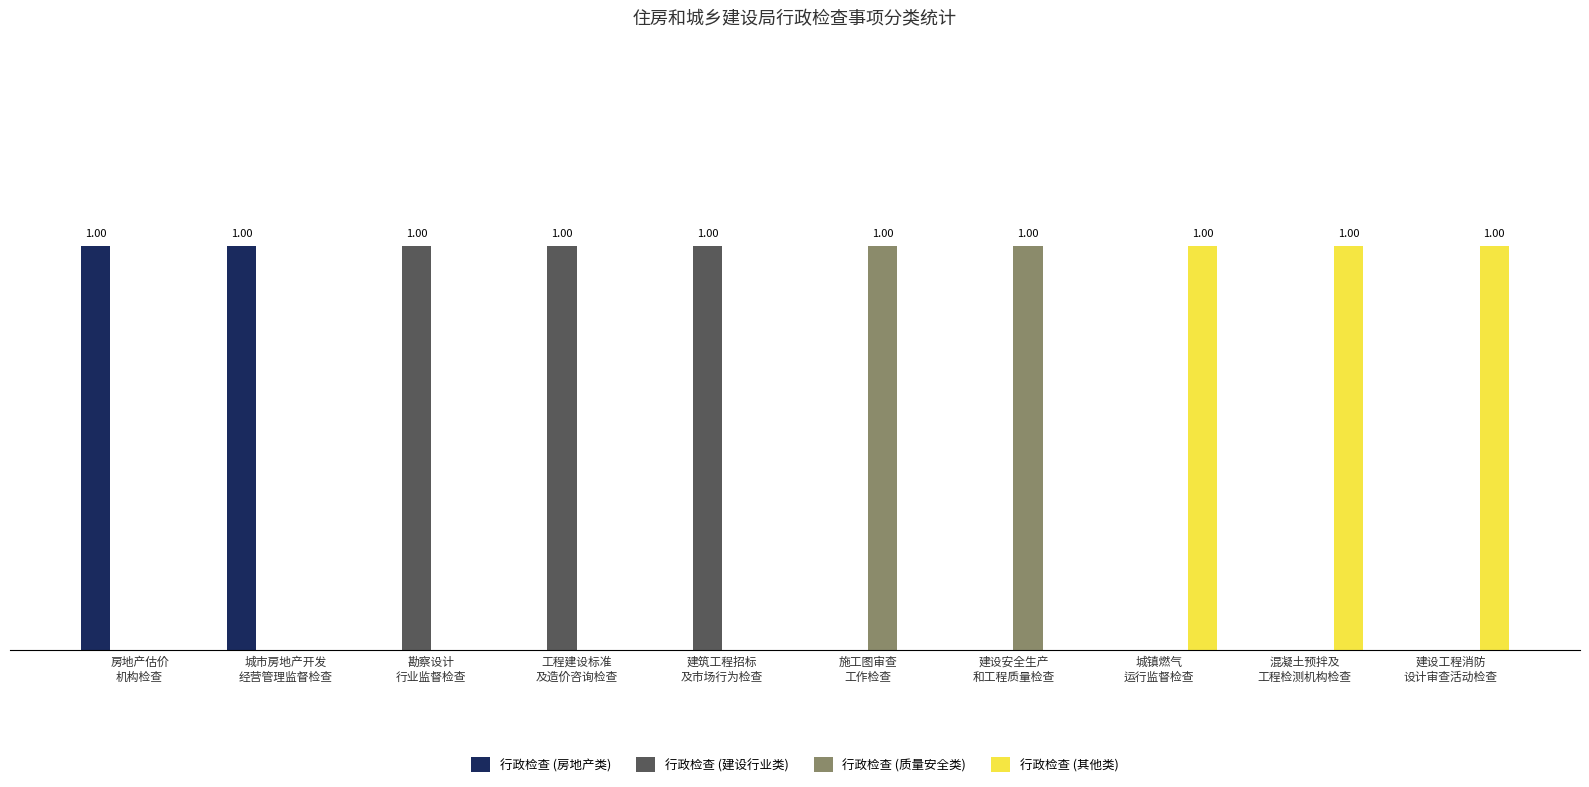

What is the maximum value shown in the chart?

1